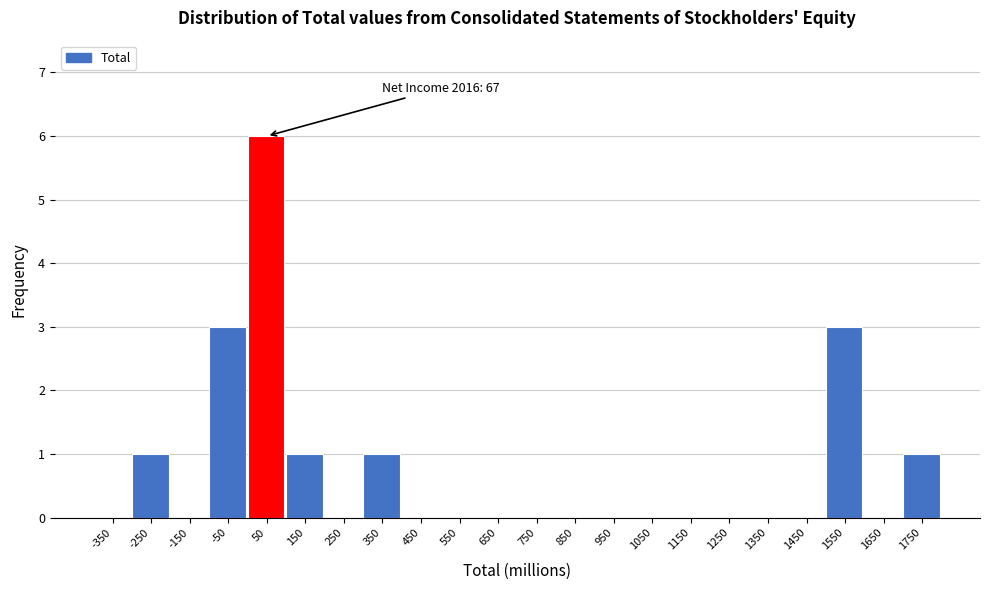

Which range on the x-axis has the tallest bar?

0 to 100